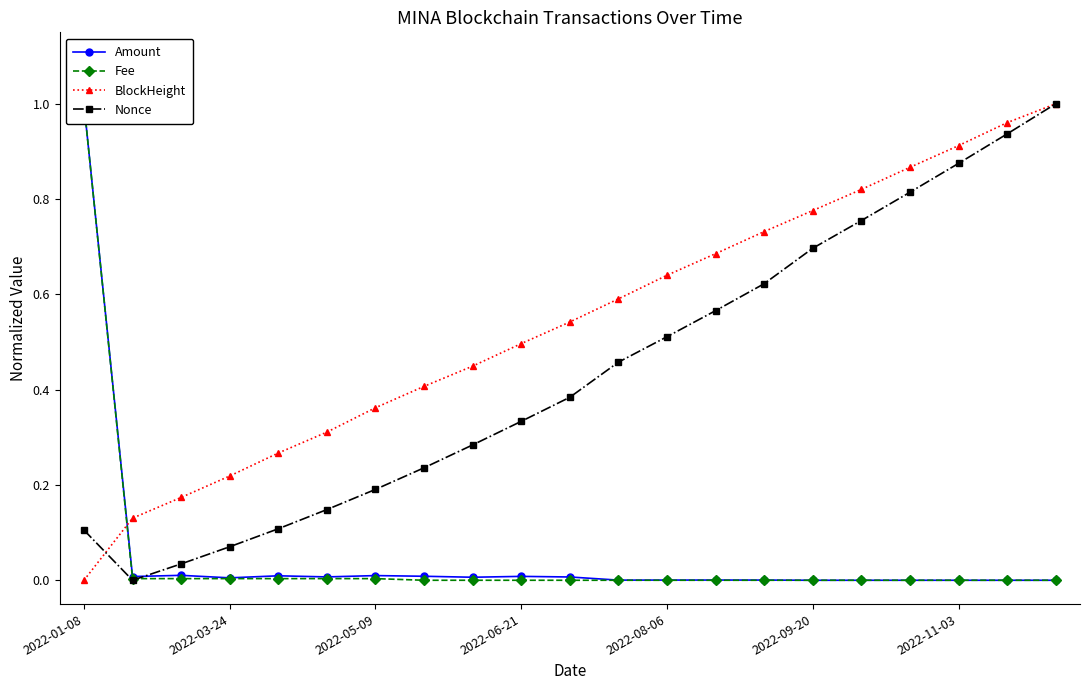

Is it true that BlockHeight equals 0.6 at 2022-05-09?

False